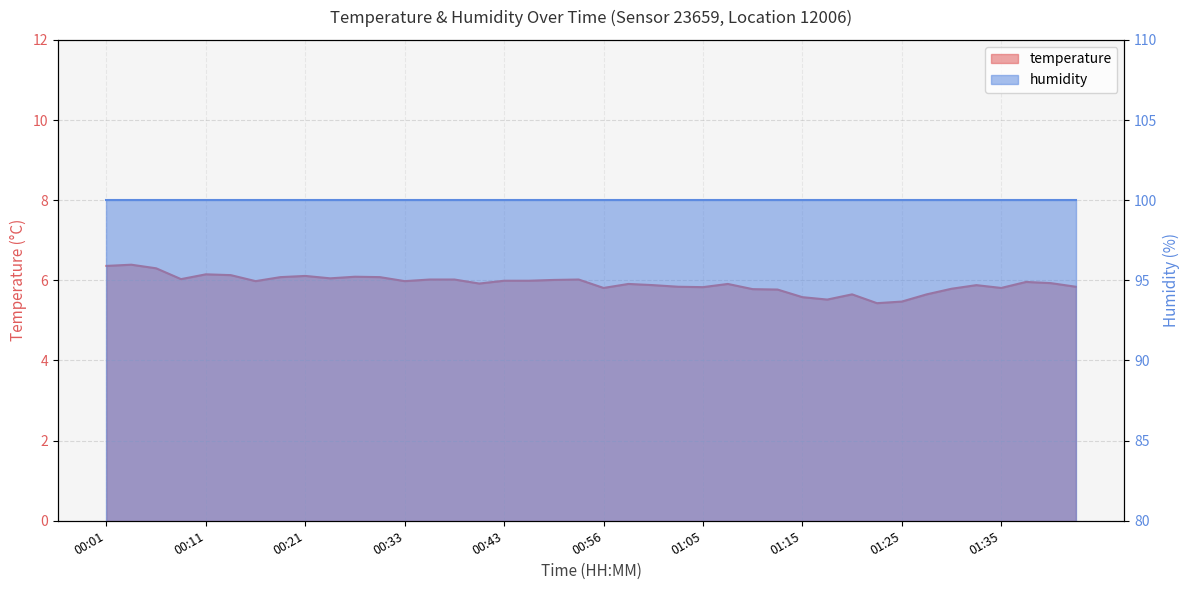

What is the minimum value shown in the chart?

5.4